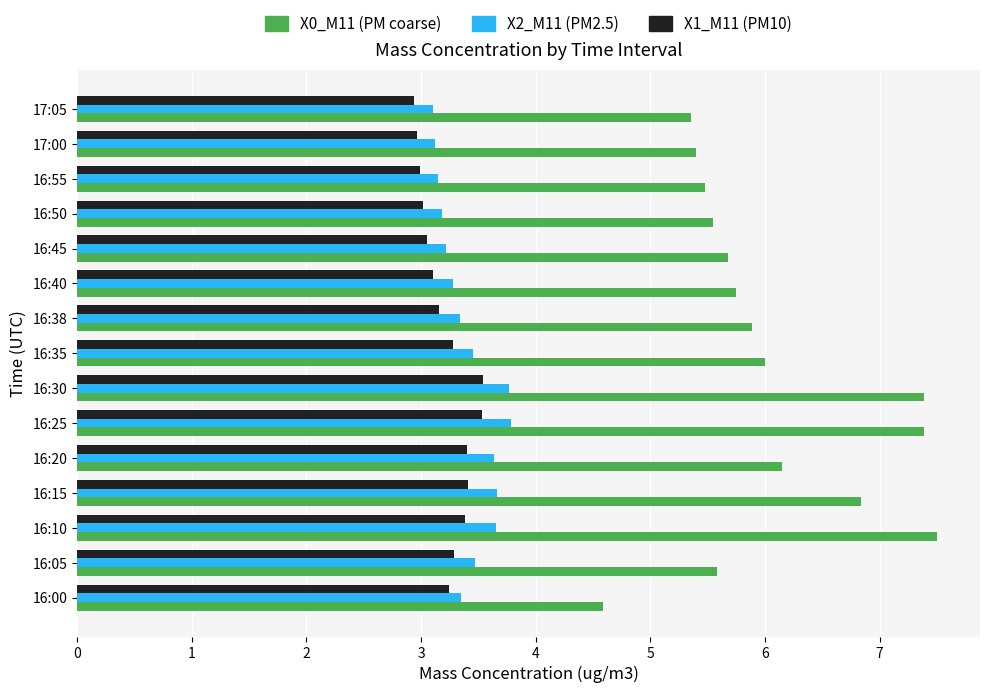

At how many categories does at least one series exceed 2?

15